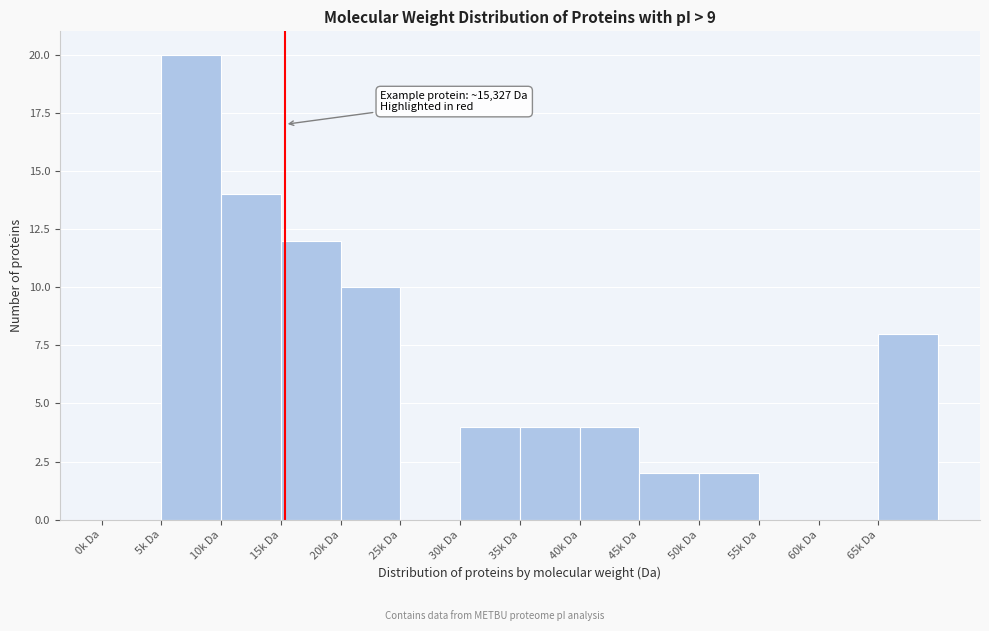

Reading left to right, transcribe all the data shown in this chart.

0k Da=0	5k Da=20	10k Da=14	15k Da=12	20k Da=10	25k Da=0	30k Da=4	35k Da=4	40k Da=4	45k Da=2	50k Da=2	55k Da=0	60k Da=0	65k Da=8